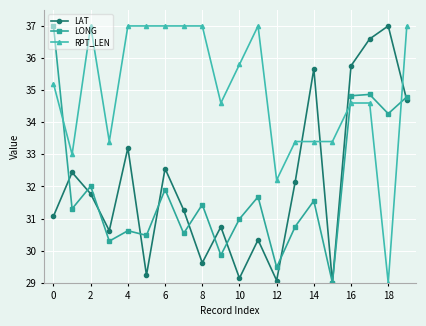

How many interior local peaks does the LAT series have?

7